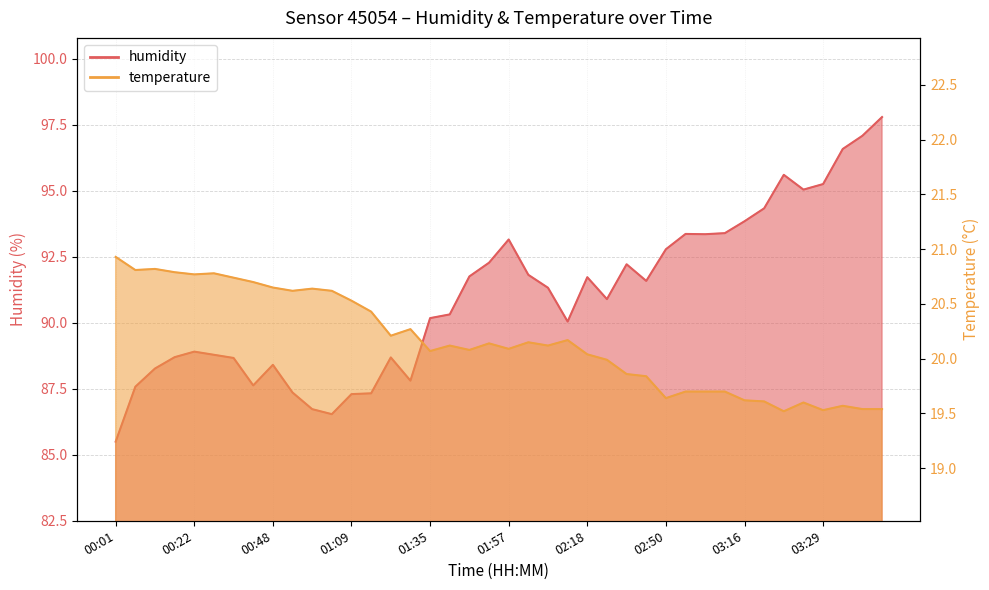

What is the label of the 17th point from the left?

01:35